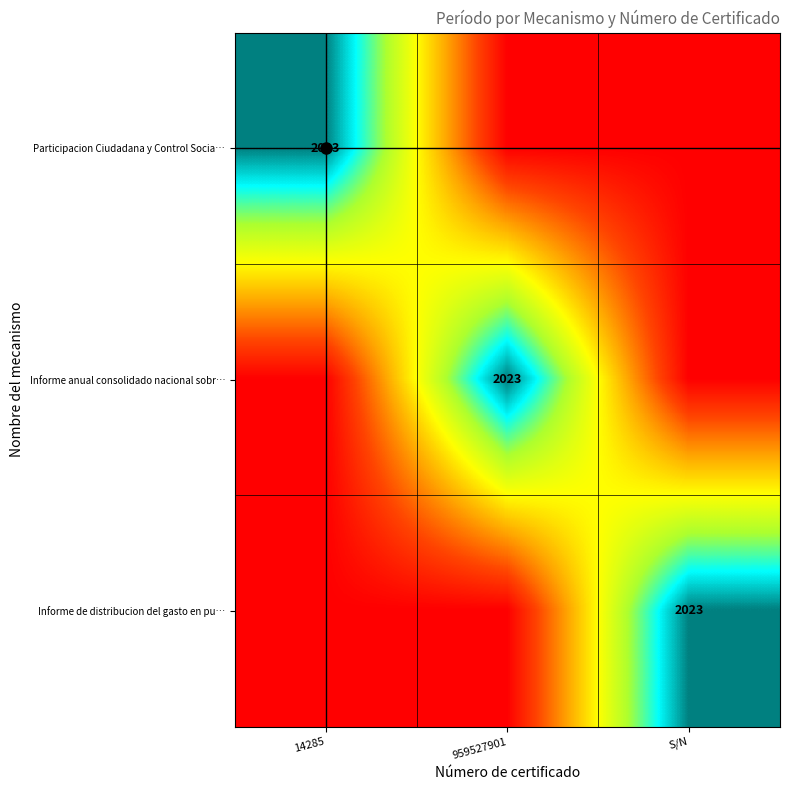

What is the total value across all series at S/N?

2023